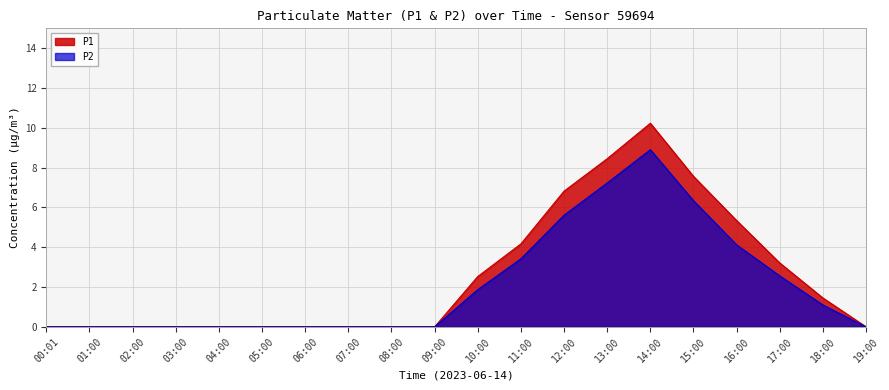

What is the label of the 10th point from the right?

10:00